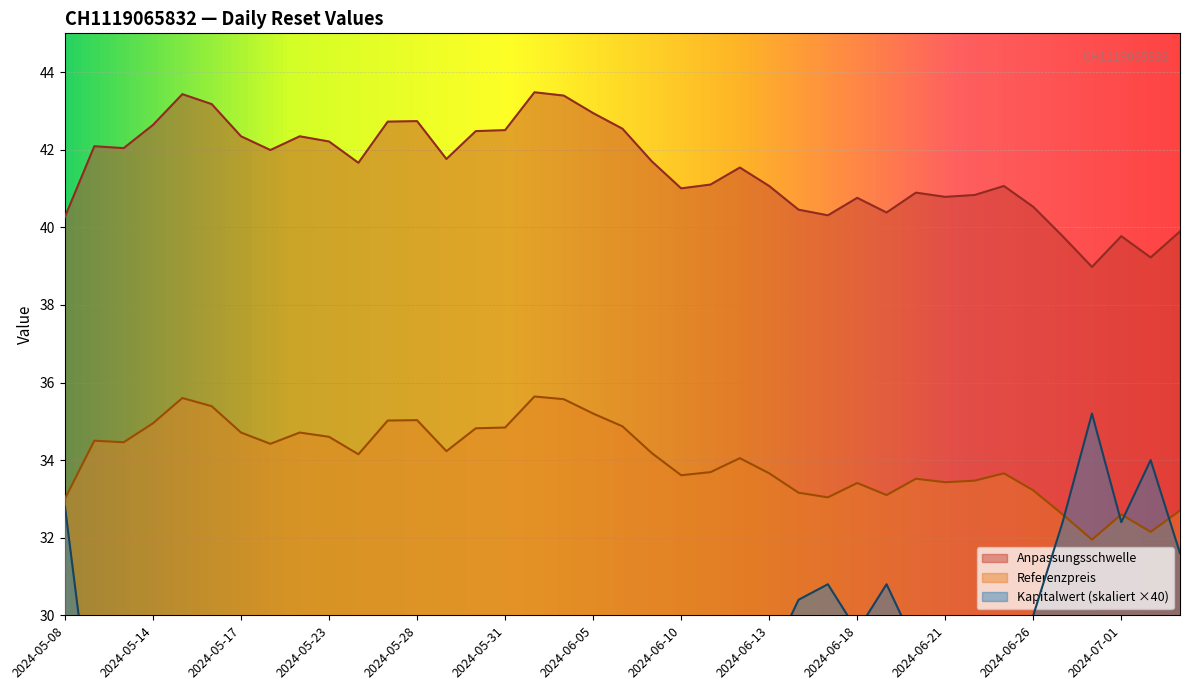

What are all the series names shown in the legend?

Anpassungsschwelle, Referenzpreis, Kapitalwert